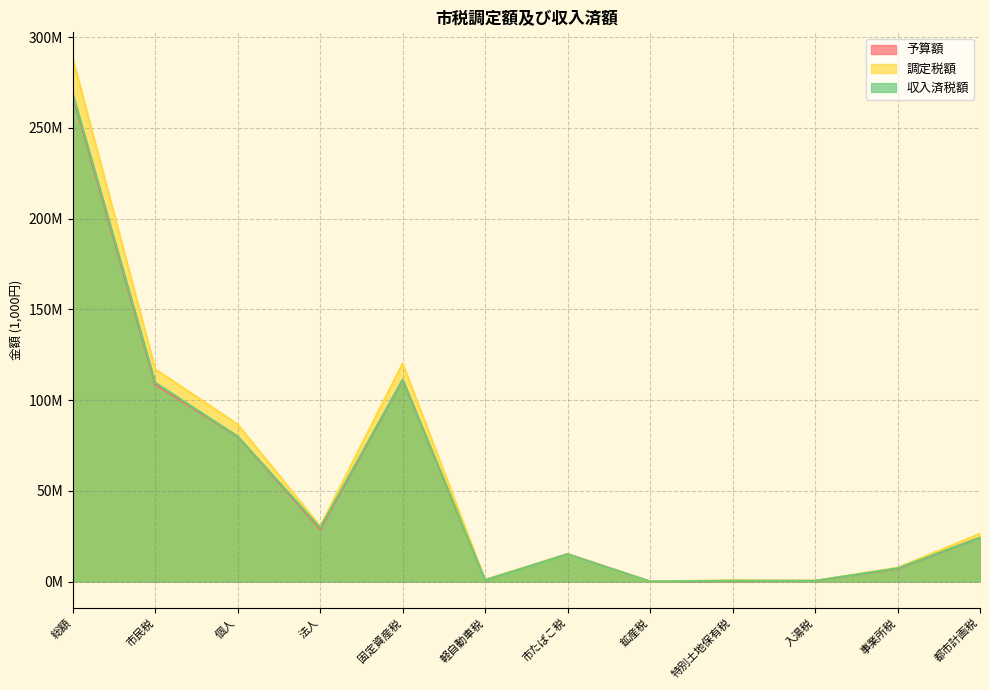

Between 市民税 and 都市計画税, which series saw the biggest shift?

調定税額